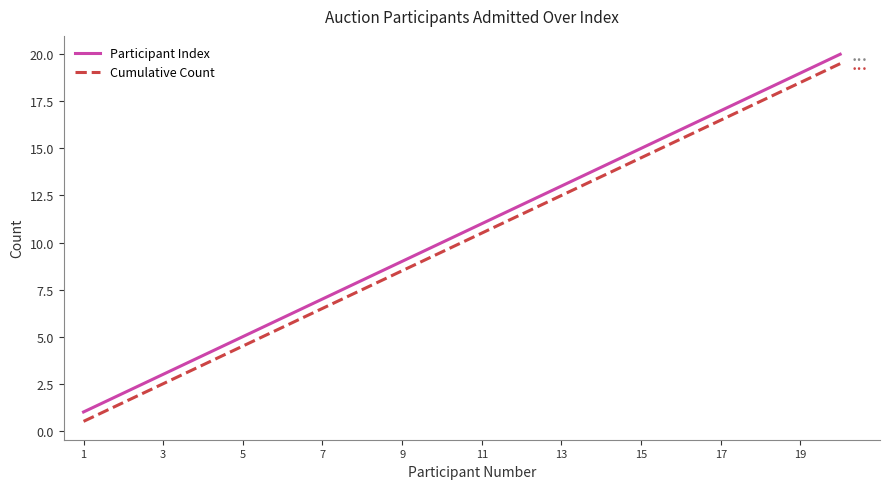

True or false: Participant Index and Cumulative Count intersect in this chart.

False